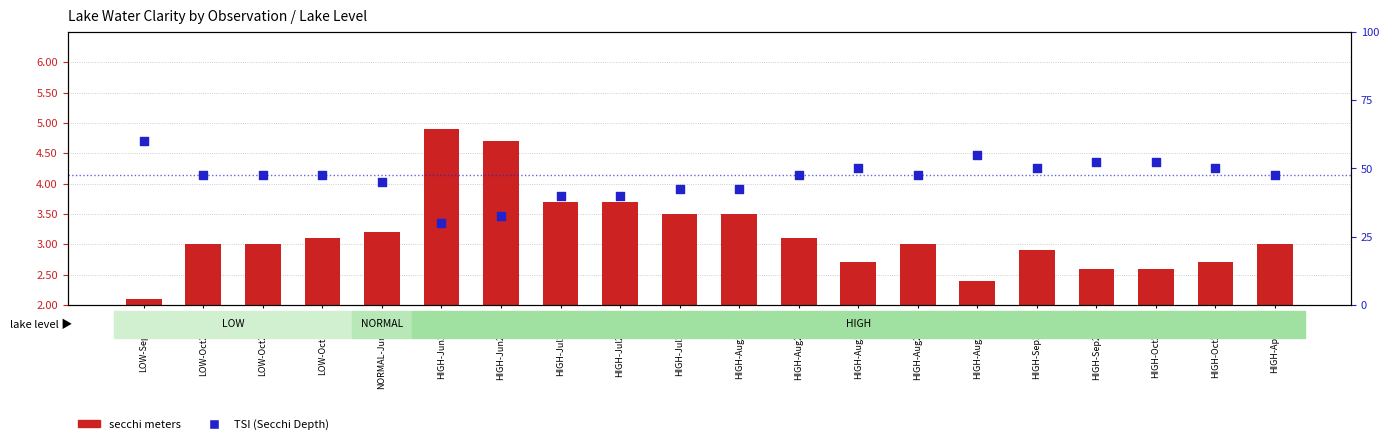

Which series reaches the minimum Y coordinate?

secchi meters